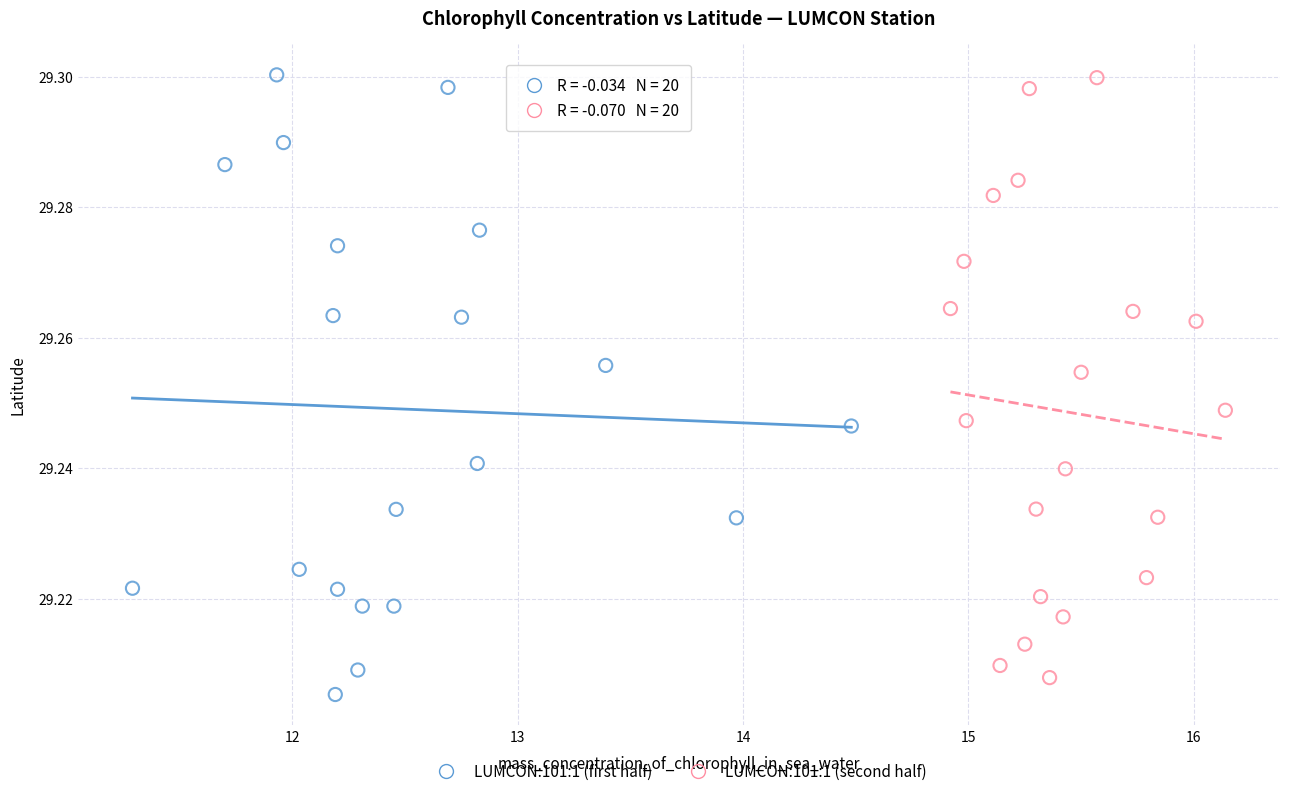

What are all the series names shown in the legend?

LUMCON:101:1 (first half), LUMCON:101:1 (second half)